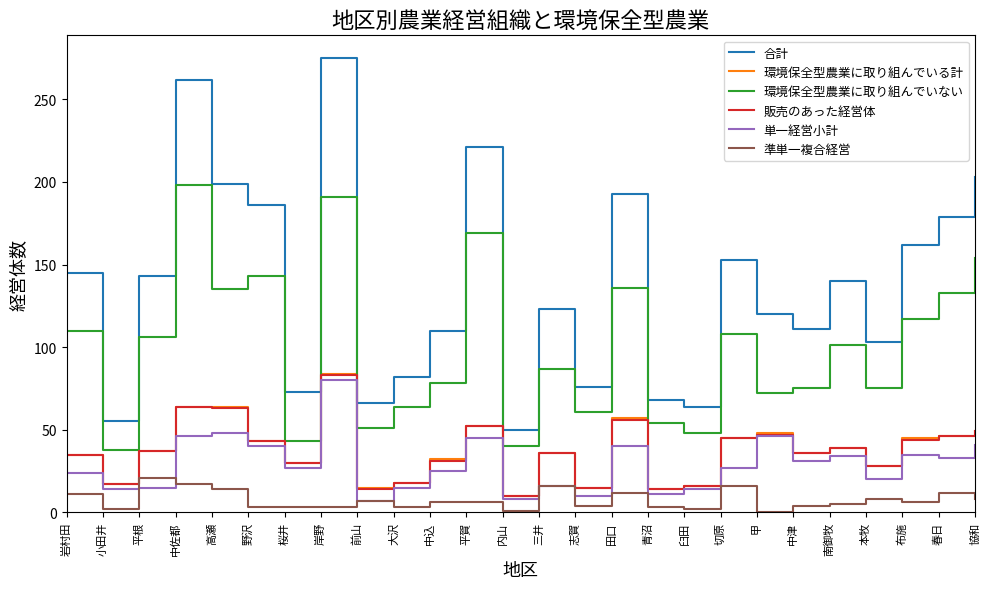

What position from the right is 甲?

7